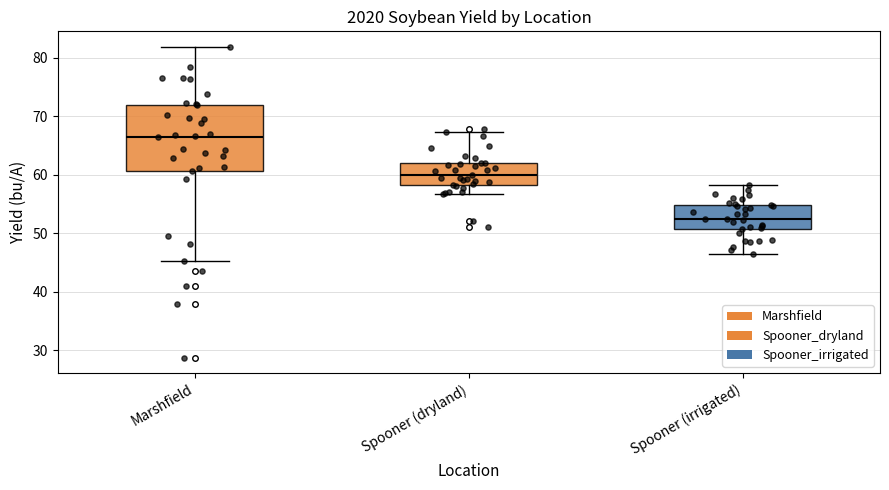

Which box is the tallest, from its lower edge to its upper edge?

Marshfield